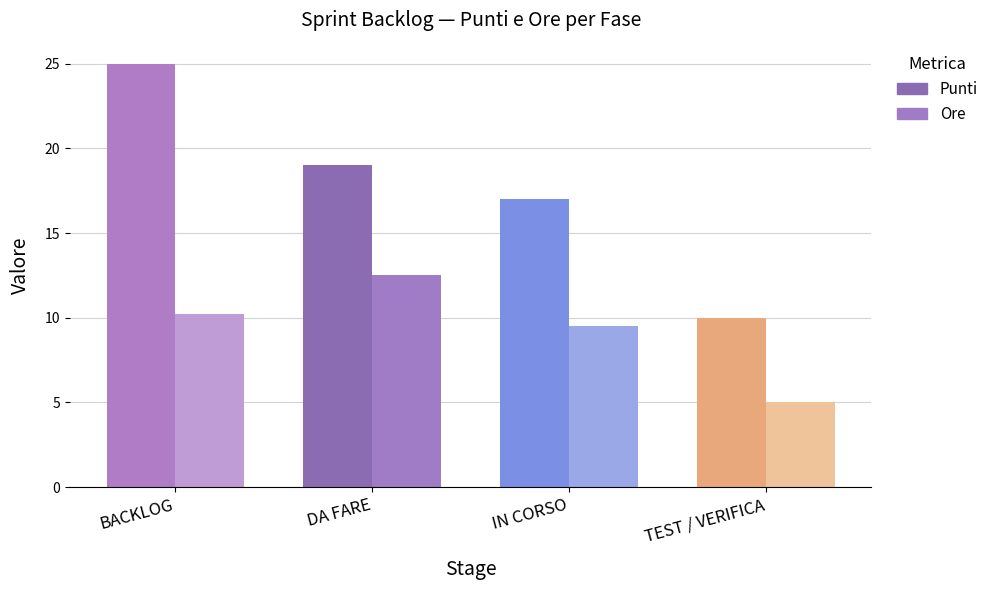

At which category does the chart reach its peak across all series?

BACKLOG